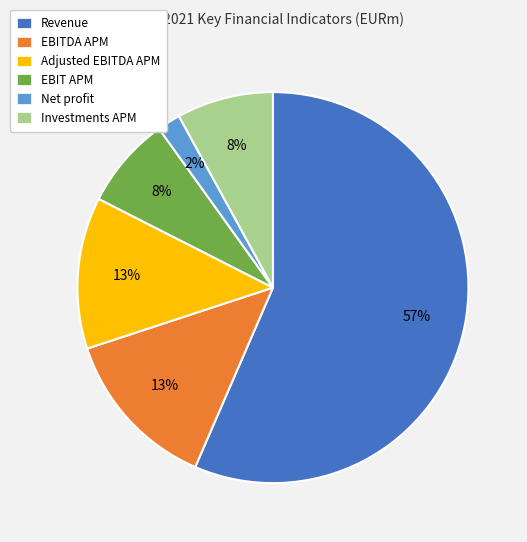

Combined, do Adjusted EBITDA APM and Net profit account for over 50%?

No